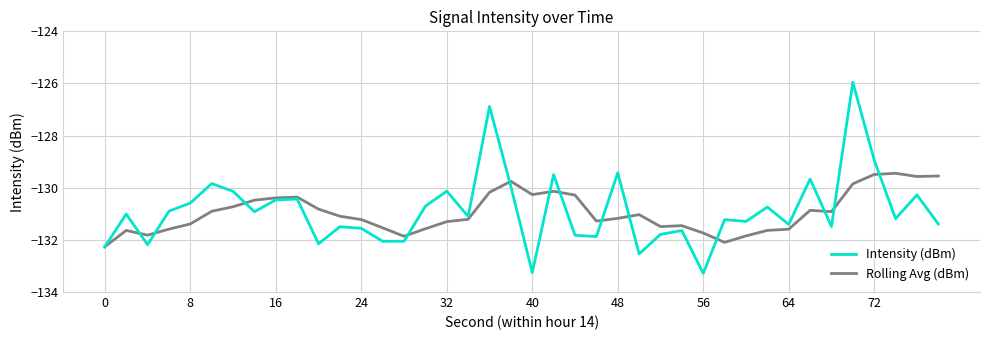

What is the sum of all Intensity (dBm) values?

-5235.5